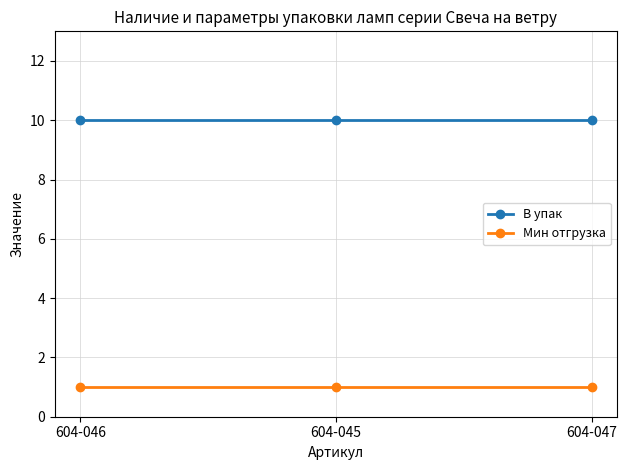

What is the difference between the highest and lowest values at 604-045?

9